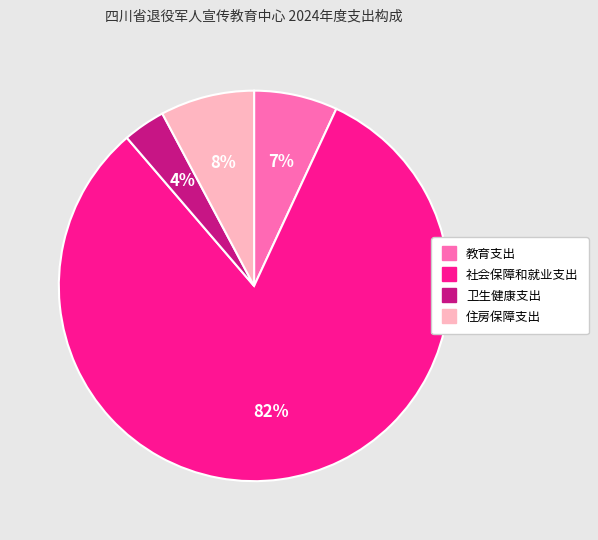

How many slices are in this pie chart?

4